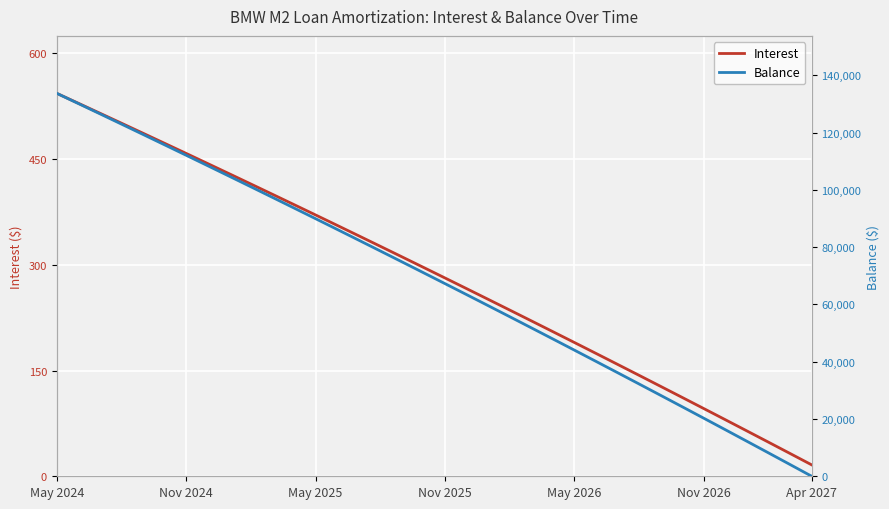

Rank the series by their maximum value, from lowest to highest.

Interest, Balance